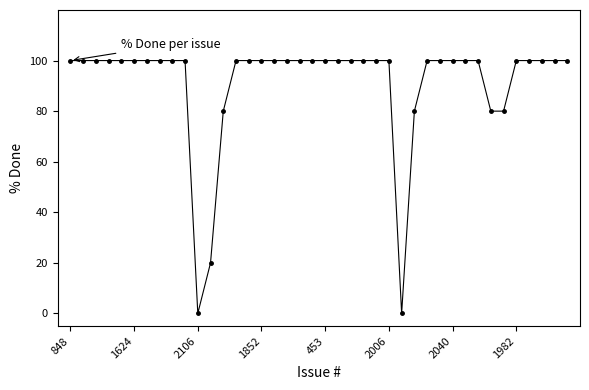

What is the difference between the maximum and minimum values?

100